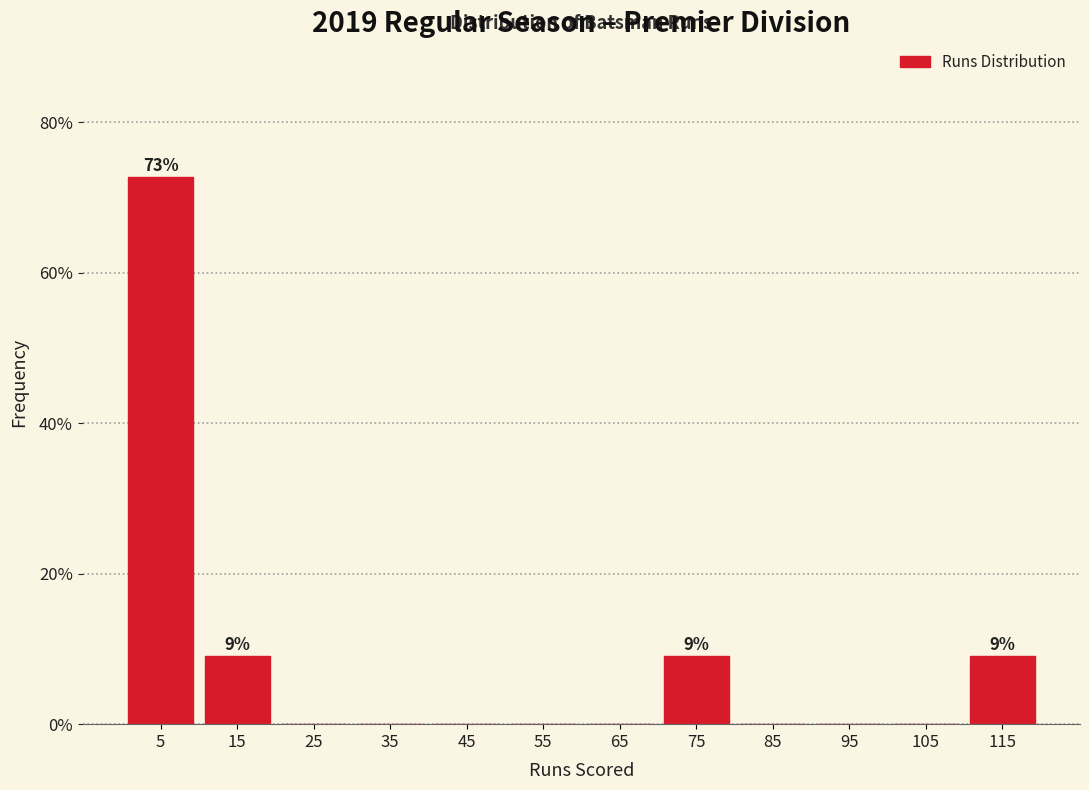

Reading right to left, transcribe all the data shown in this chart.

115=9.1	105=0.0	95=0.0	85=0.0	75=9.1	65=0.0	55=0.0	45=0.0	35=0.0	25=0.0	15=9.1	5=72.7